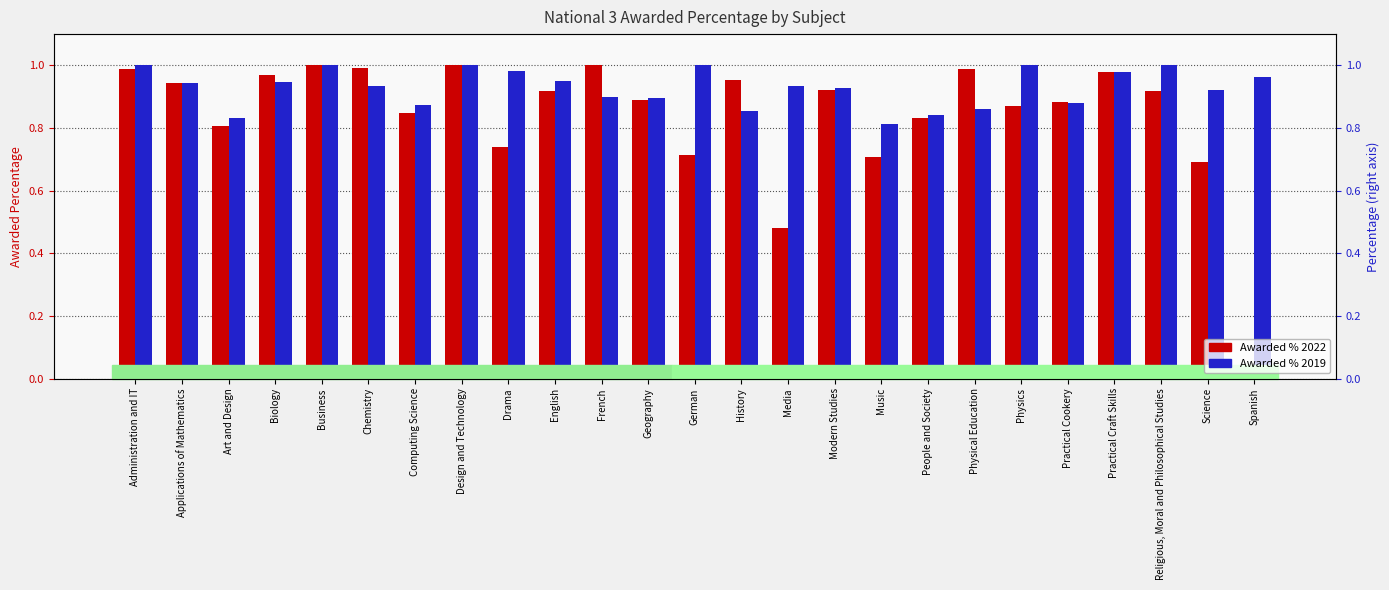

Which series has the widest spread of values?

Awarded Percentage 2022